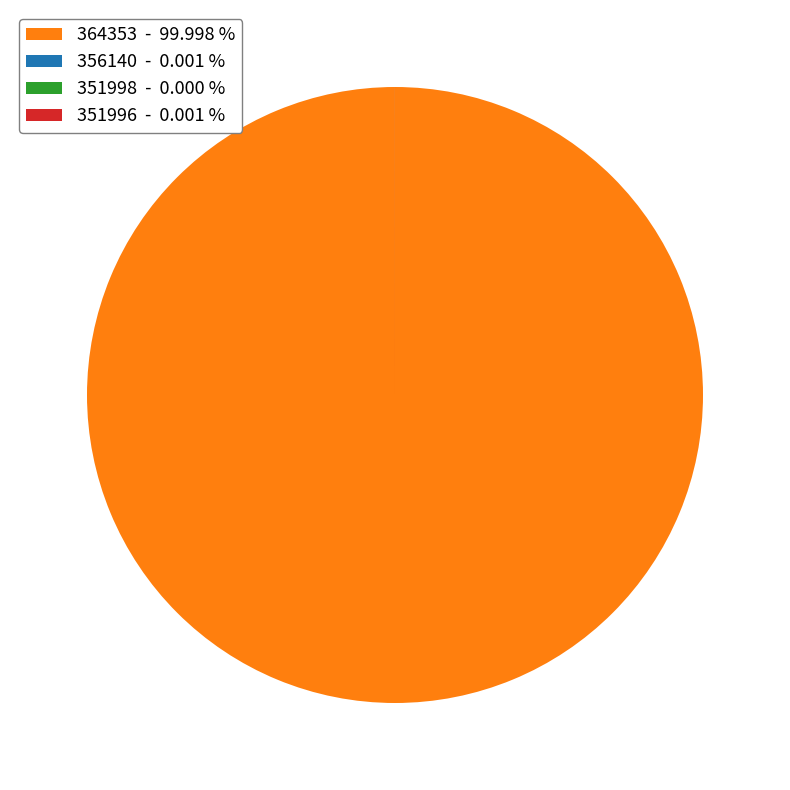

What is the largest slice in the pie chart?

364353